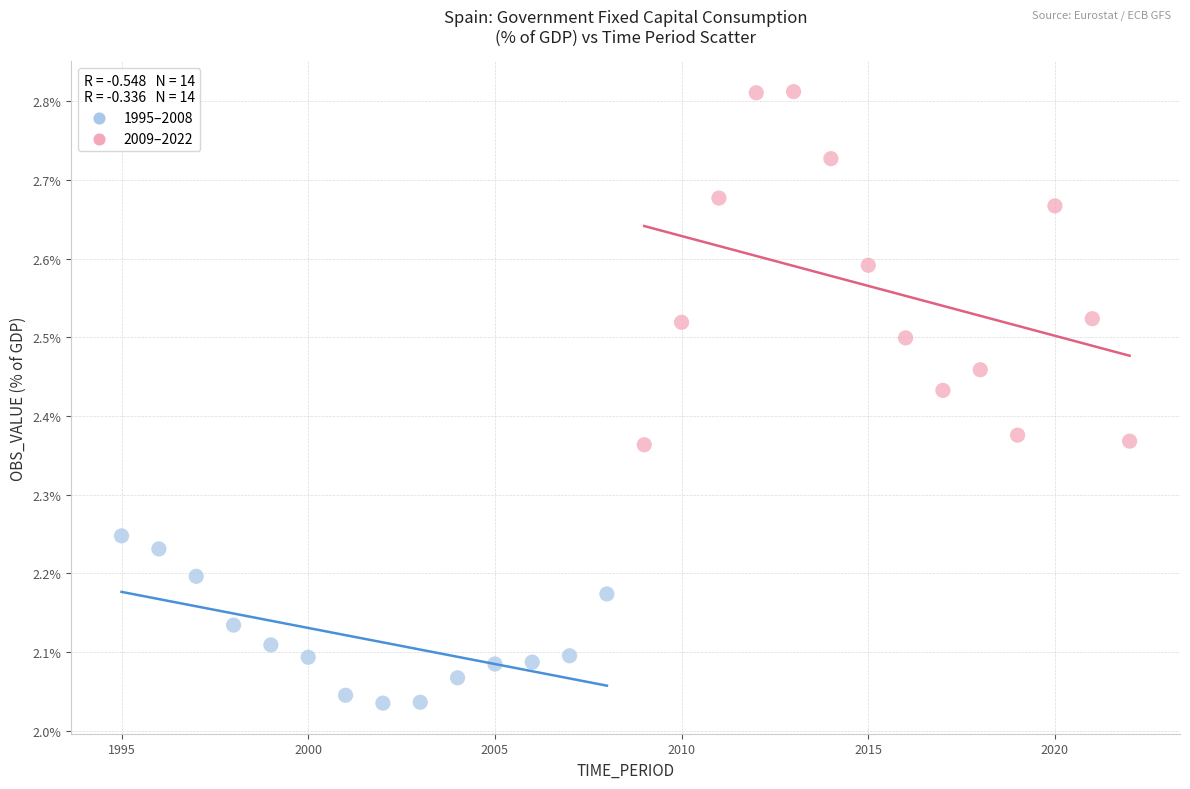

Which series contains the highest Y value?

2009–2022